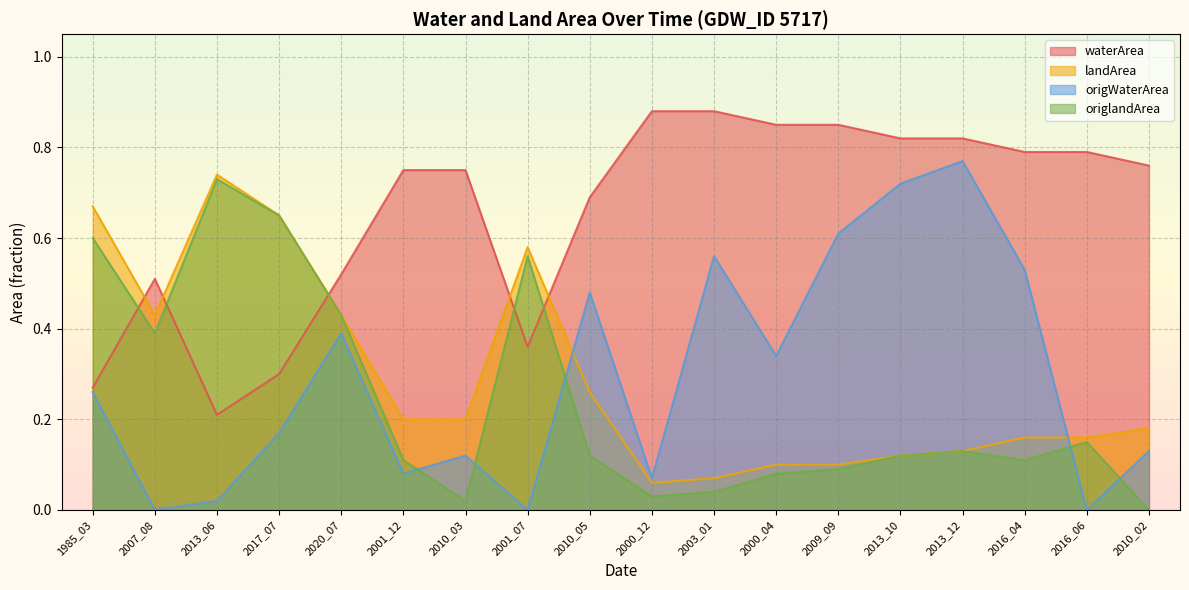

Reading left to right, extract all data points from this chart.

waterArea: 1985_03=0.3	2007_08=0.5	2013_06=0.2	2017_07=0.3	2020_07=0.5	2001_12=0.8	2010_03=0.8	2001_07=0.4	2010_05=0.7	2000_12=0.9	2003_01=0.9	2000_04=0.8	2009_09=0.8	2013_10=0.8	2013_12=0.8	2016_04=0.8	2016_06=0.8	2010_02=0.8
landArea: 1985_03=0.7	2007_08=0.4	2013_06=0.7	2017_07=0.7	2020_07=0.4	2001_12=0.2	2010_03=0.2	2001_07=0.6	2010_05=0.3	2000_12=0.1	2003_01=0.1	2000_04=0.1	2009_09=0.1	2013_10=0.1	2013_12=0.1	2016_04=0.2	2016_06=0.2	2010_02=0.2
origWaterArea: 1985_03=0.3	2007_08=0.0	2013_06=0.0	2017_07=0.2	2020_07=0.4	2001_12=0.1	2010_03=0.1	2001_07=0.0	2010_05=0.5	2000_12=0.1	2003_01=0.6	2000_04=0.3	2009_09=0.6	2013_10=0.7	2013_12=0.8	2016_04=0.5	2016_06=0.0	2010_02=0.1
origlandArea: 1985_03=0.6	2007_08=0.4	2013_06=0.7	2017_07=0.7	2020_07=0.4	2001_12=0.1	2010_03=0.0	2001_07=0.6	2010_05=0.1	2000_12=0.0	2003_01=0.0	2000_04=0.1	2009_09=0.1	2013_10=0.1	2013_12=0.1	2016_04=0.1	2016_06=0.1	2010_02=0.0